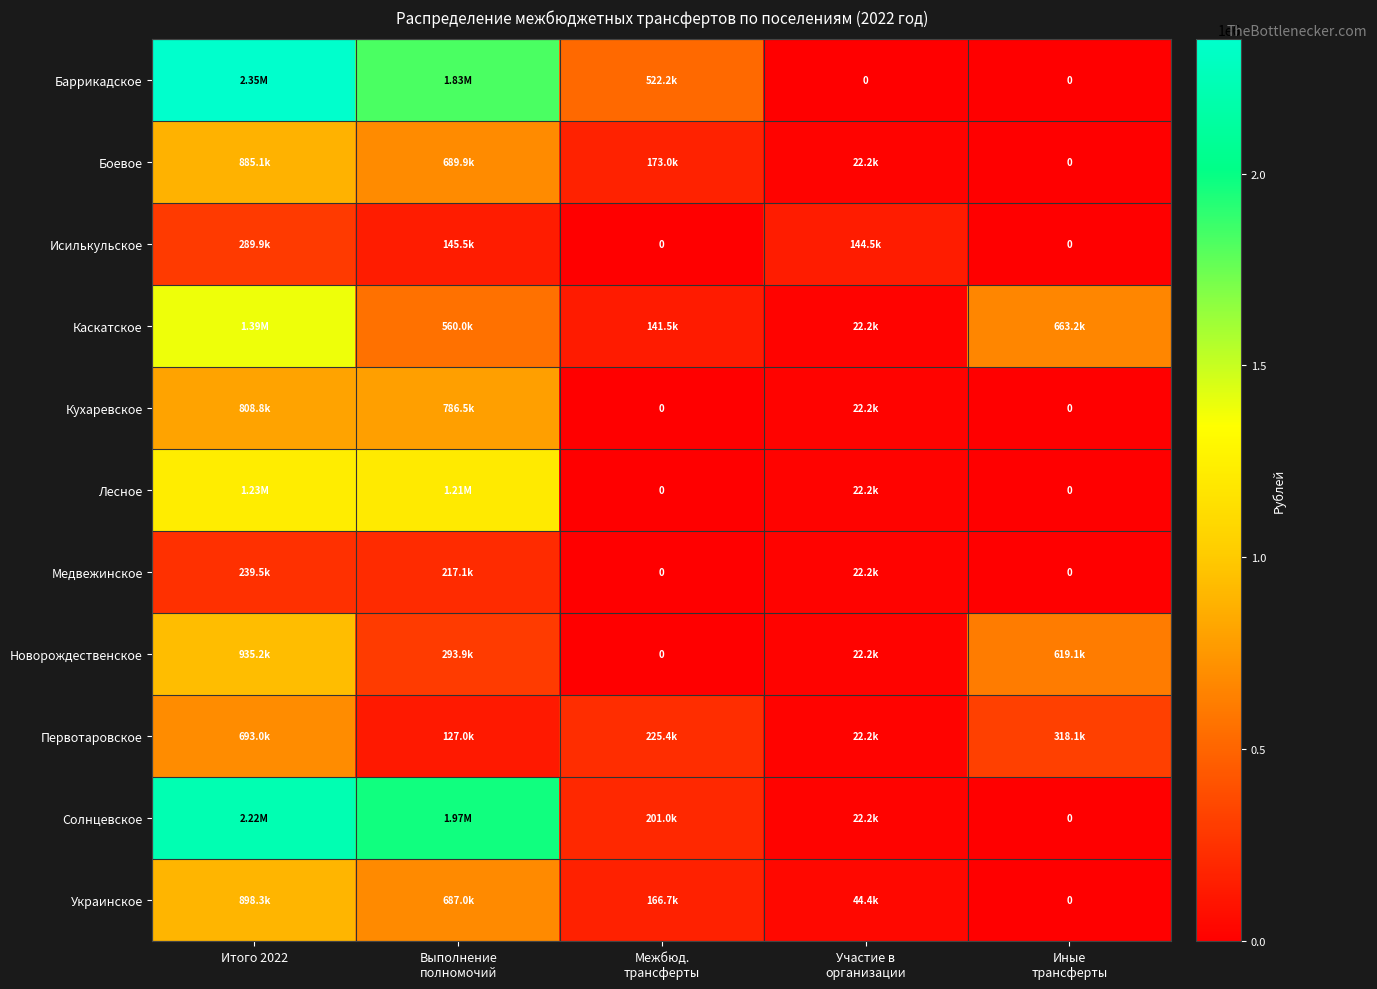

The Каскатское series shows 663163.6 at Иные трансферты. True or false?

True